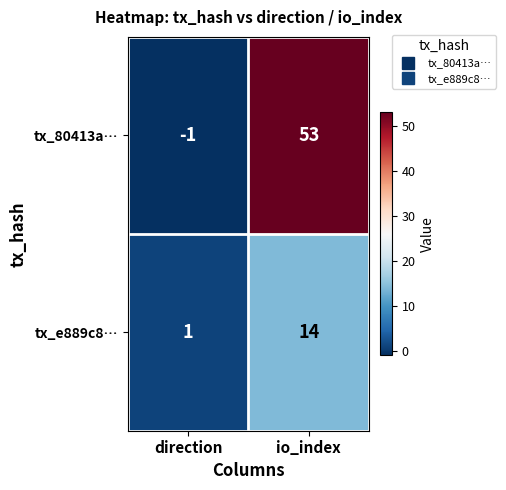

Which series has the largest total across all categories?

tx_80413a…